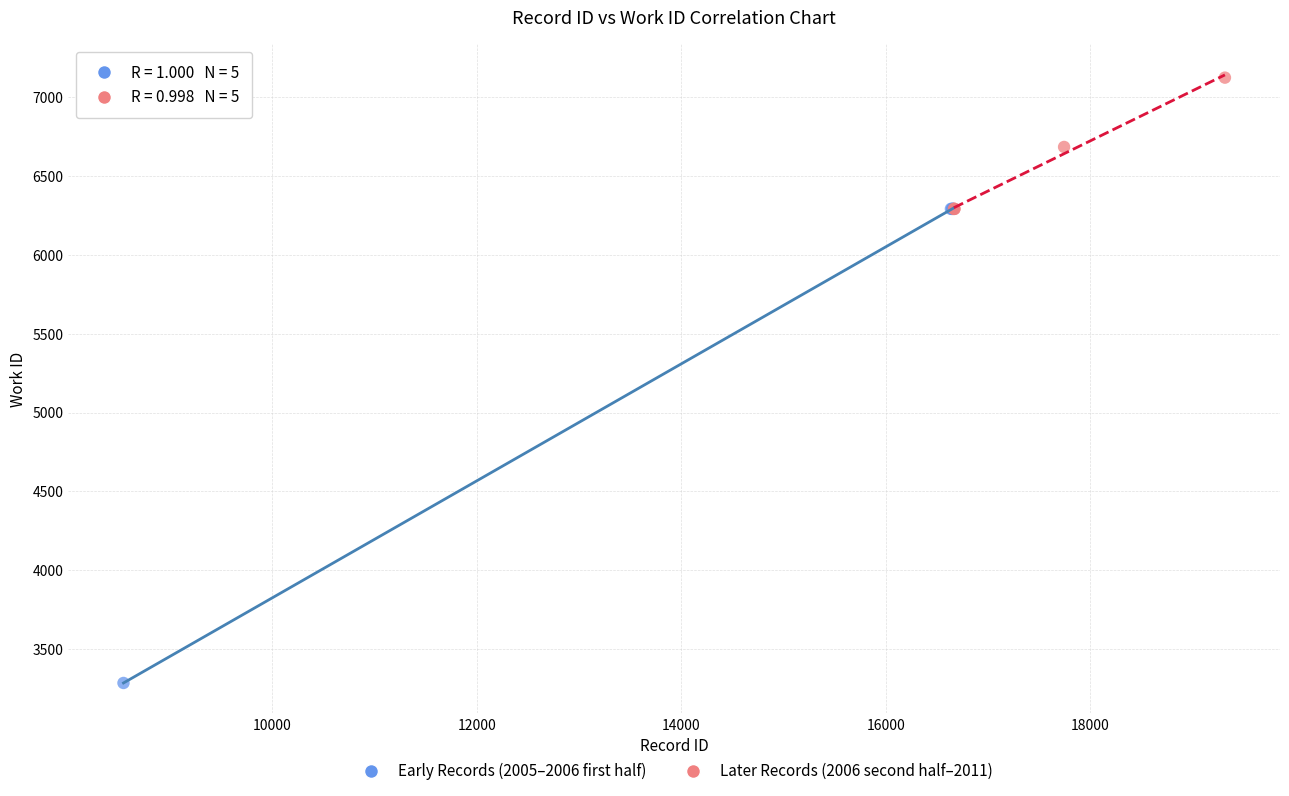

Which series contains the highest Y value?

Later Records (2006 second half–2011)